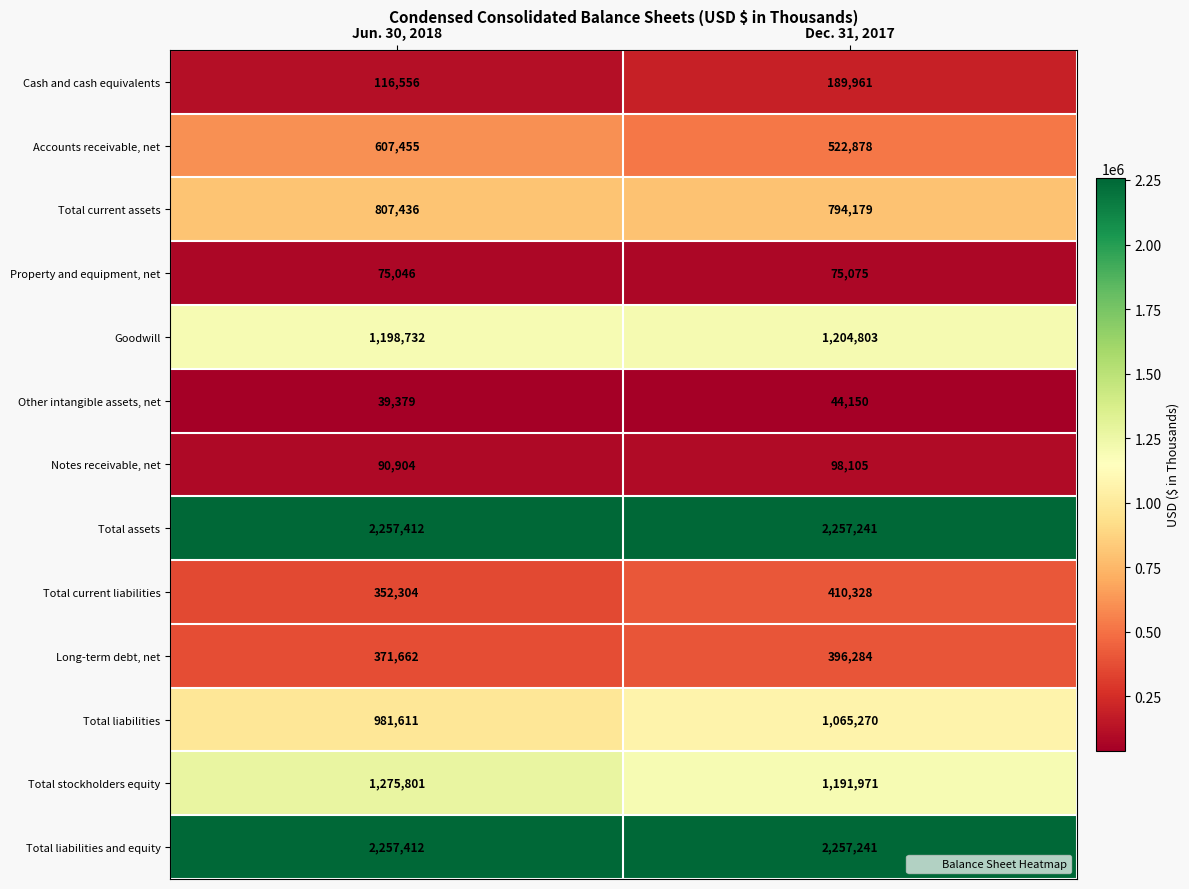

What value does the Long-term debt, net series have at Jun. 30, 2018, to the nearest 100?

371700